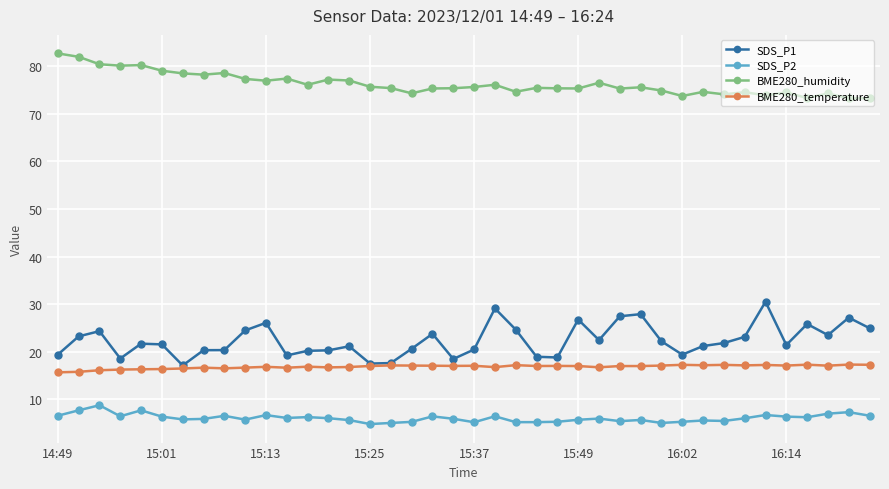

What is the value of the SDS_P2 point at the 19th from the left?

6.4